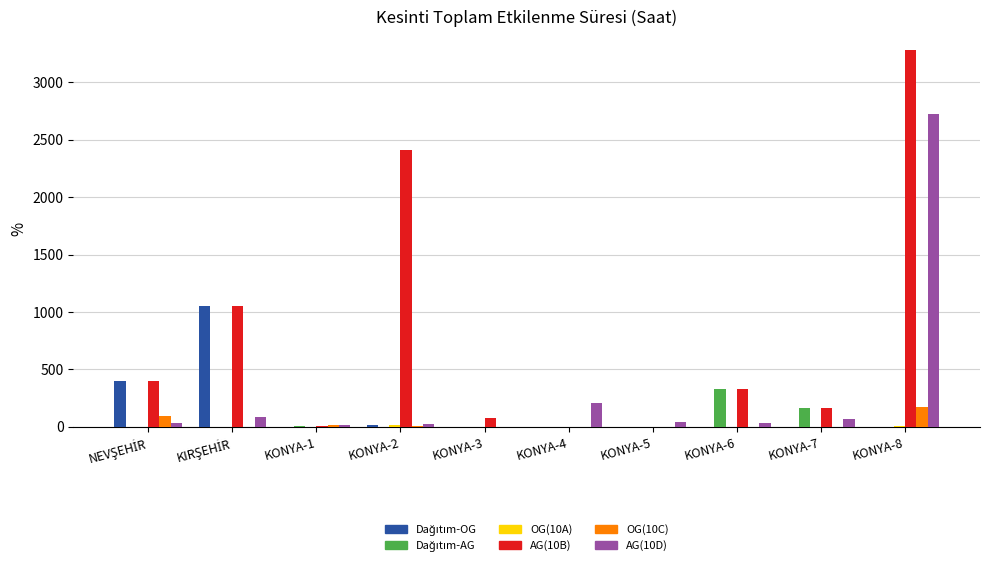

Does the chart contain stacked bars?

No